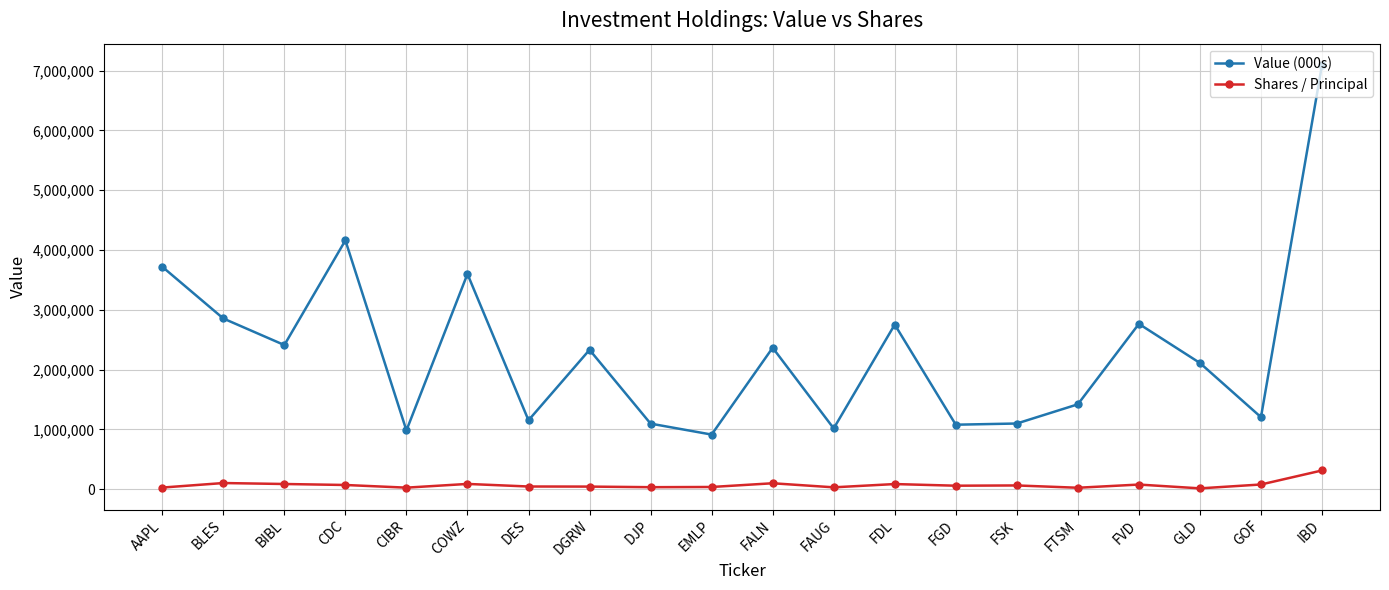

What are all the series names shown in the legend?

Value (000s), Shares / Principal